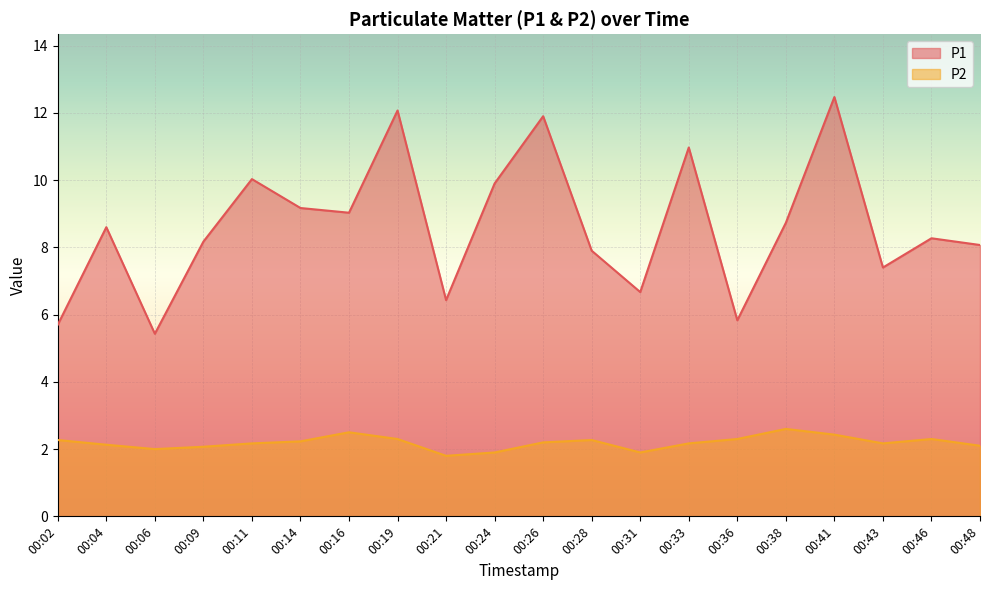

What is the difference between the maximum and minimum values in the P2 series?

0.8